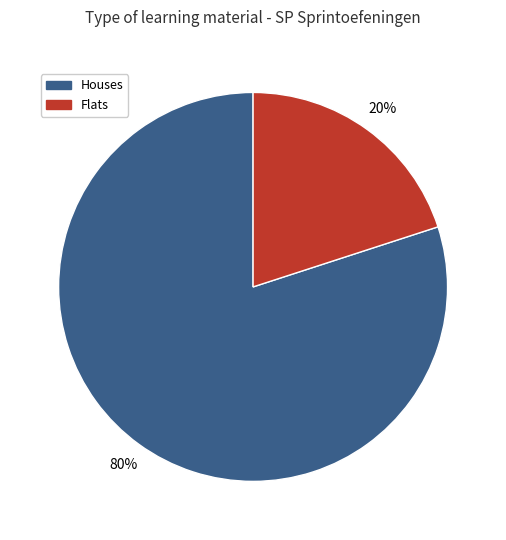

To the nearest percent, what is the average slice percentage?

50%